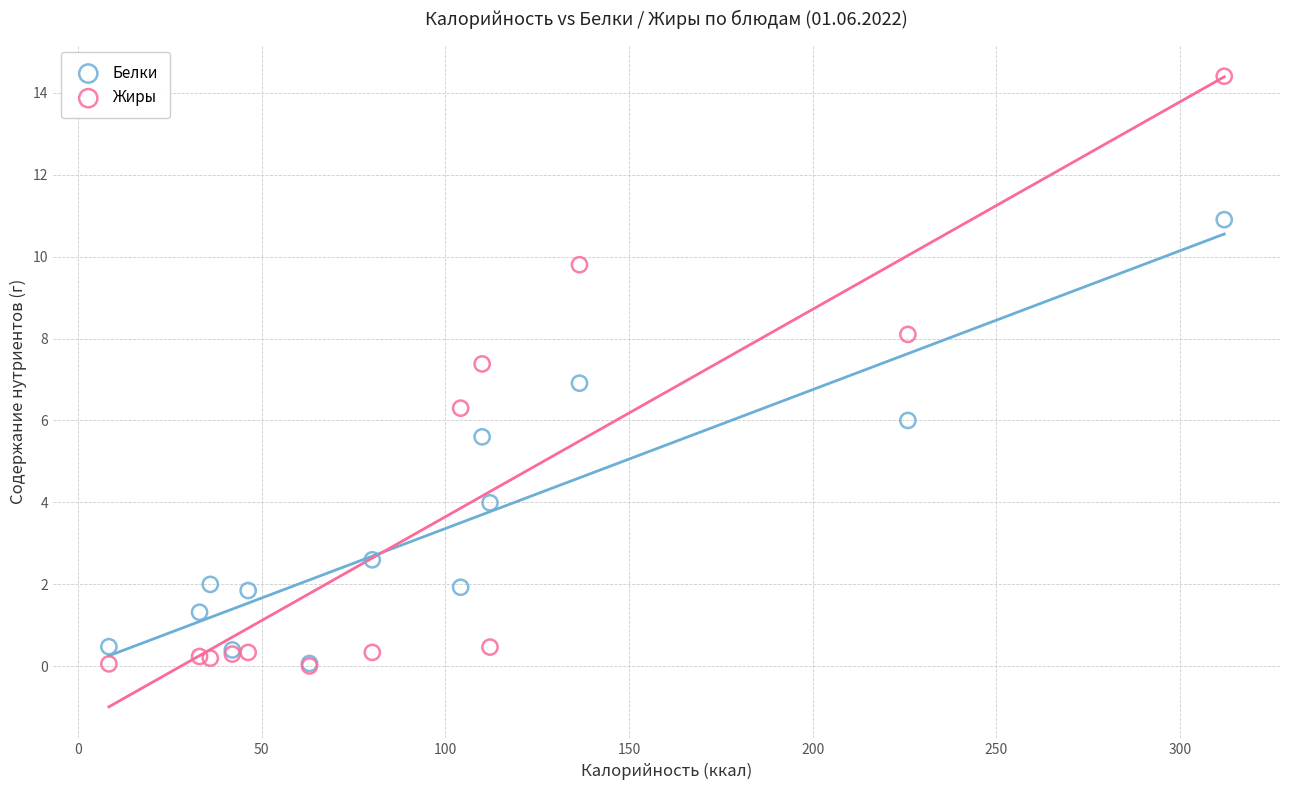

In the Белки series, what Y value is closest to 5?

5.6